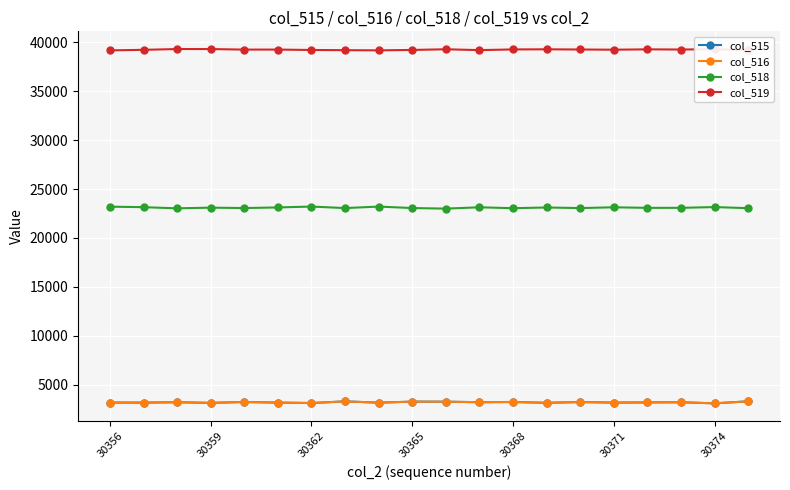

What is the lowest value of the col_518 series?

22995